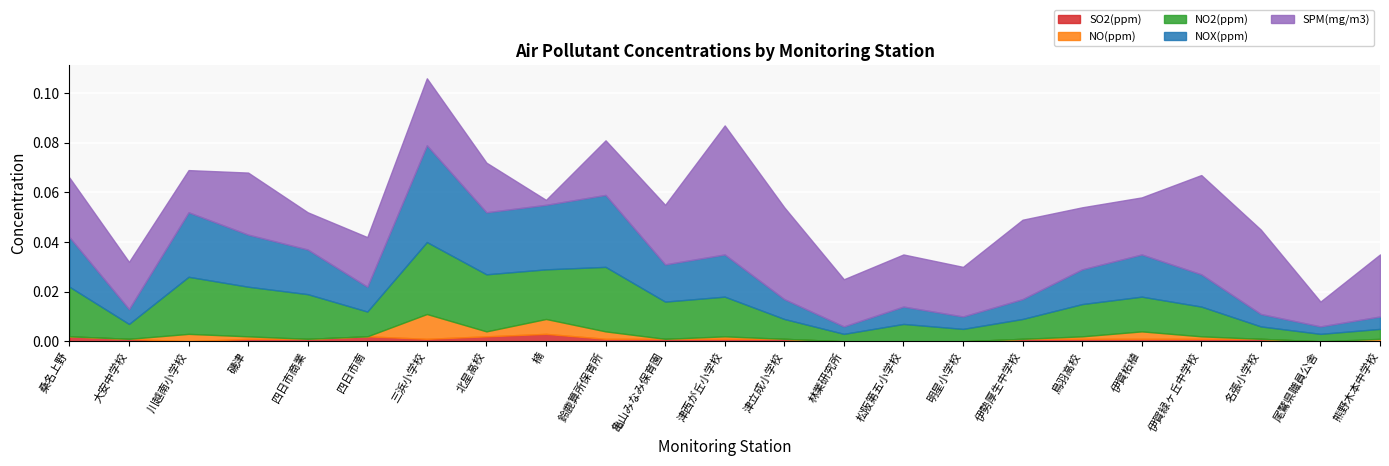

Does the chart display data point markers on the line(s)?

No